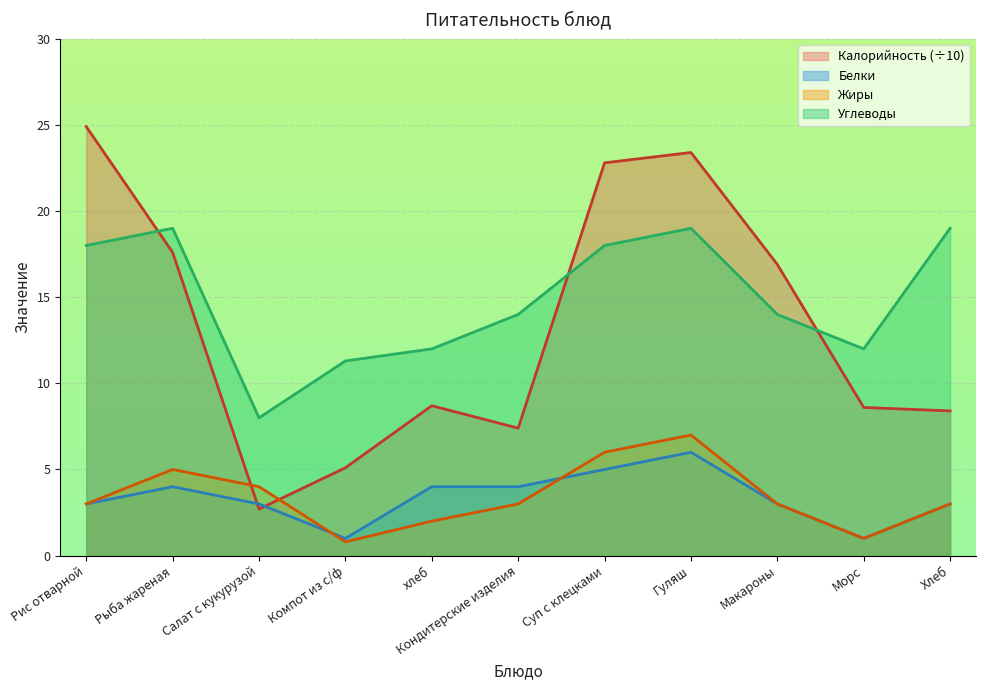

What is the difference between the highest and lowest values at Хлеб?

16.0